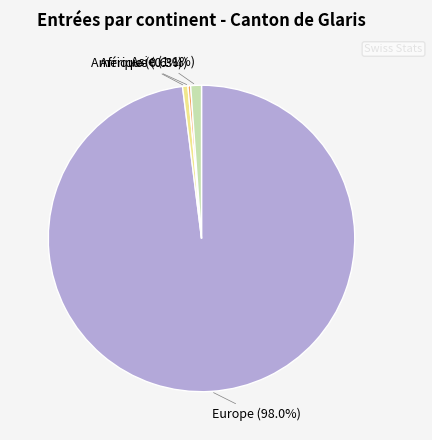

What percentage is NOT represented by Afrique?

99.4%